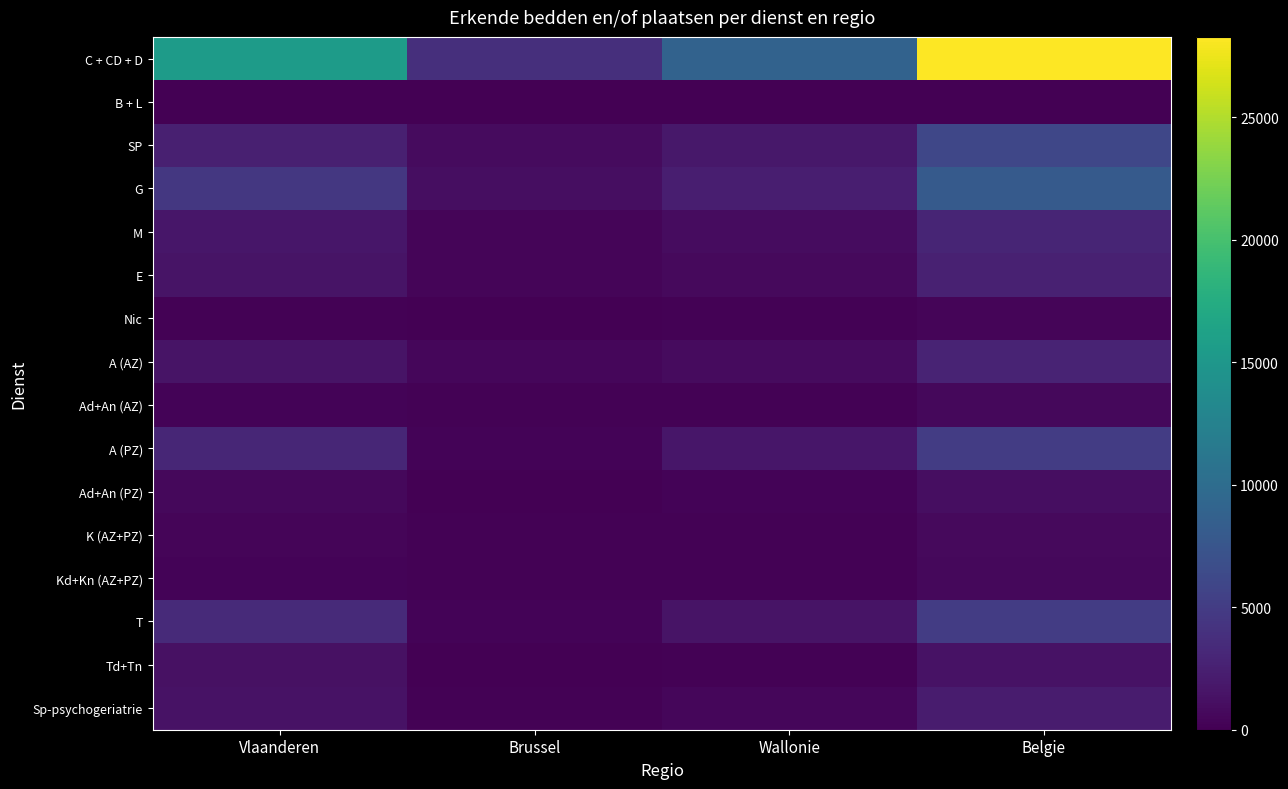

What is the difference between the highest and lowest values at Brussel?

3786